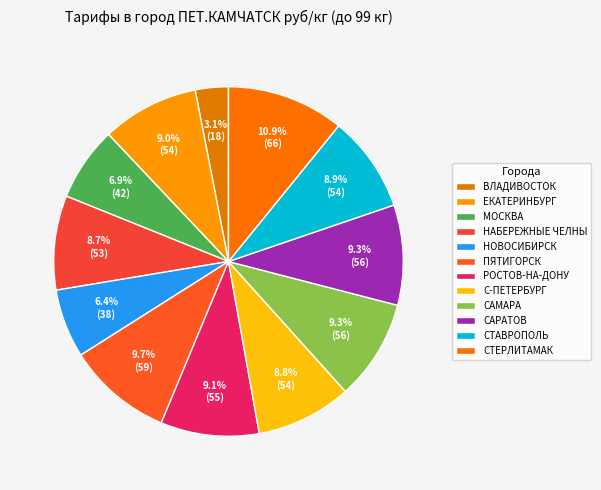

How many slices are in this pie chart?

12